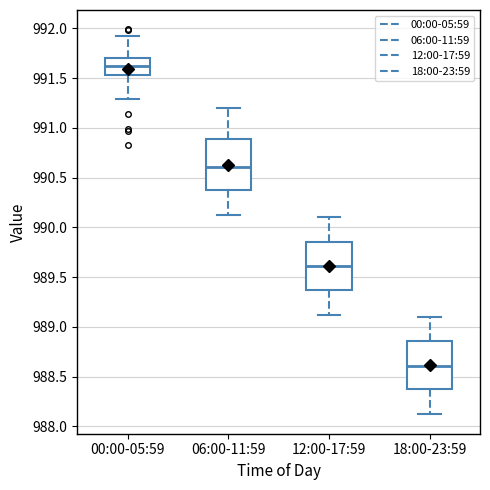

Reading left to right, read every box against the y-axis: the position of its median line, the range the box covers, and the ends of its whiskers. The values are not printed on the chart, so give them approximately, as read against the axis.

00:00-05:59: median 991.60, box 991.55 to 991.70, whiskers 991.30 to 991.90
06:00-11:59: median 990.60, box 990.35 to 990.90, whiskers 990.10 to 991.20
12:00-17:59: median 989.60, box 989.35 to 989.85, whiskers 989.10 to 990.10
18:00-23:59: median 988.60, box 988.35 to 988.85, whiskers 988.10 to 989.10